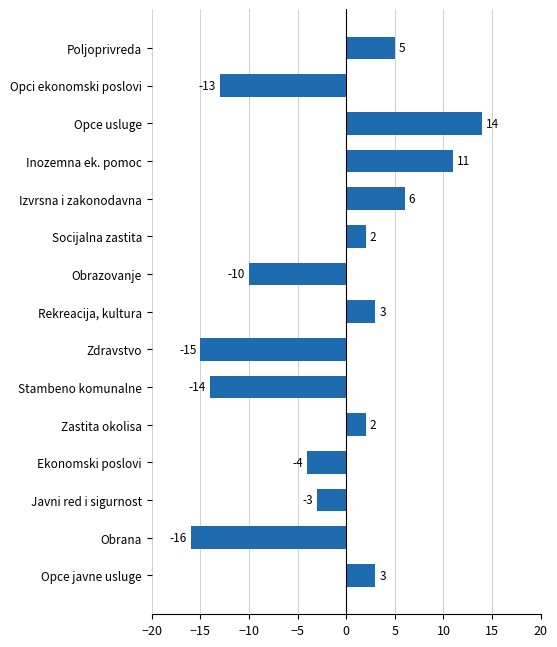

Is it true that the value at Opce usluge is 3?

False